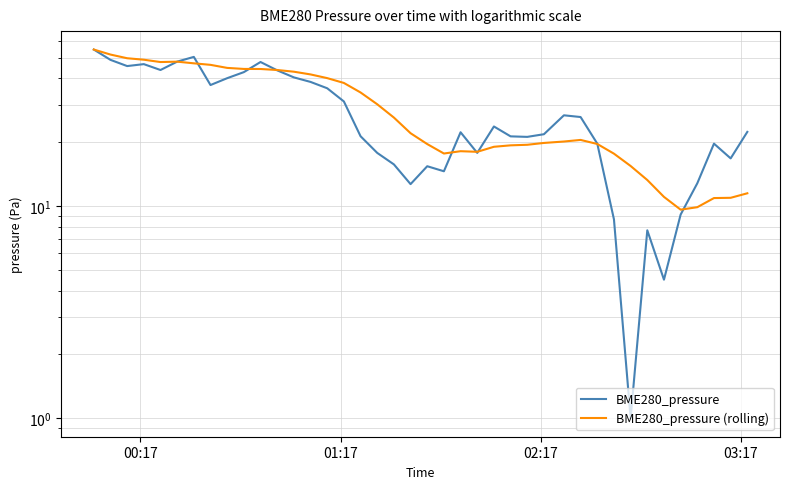

How many intersections are there between BME280_pressure and BME280_pressure (rolling)?

9